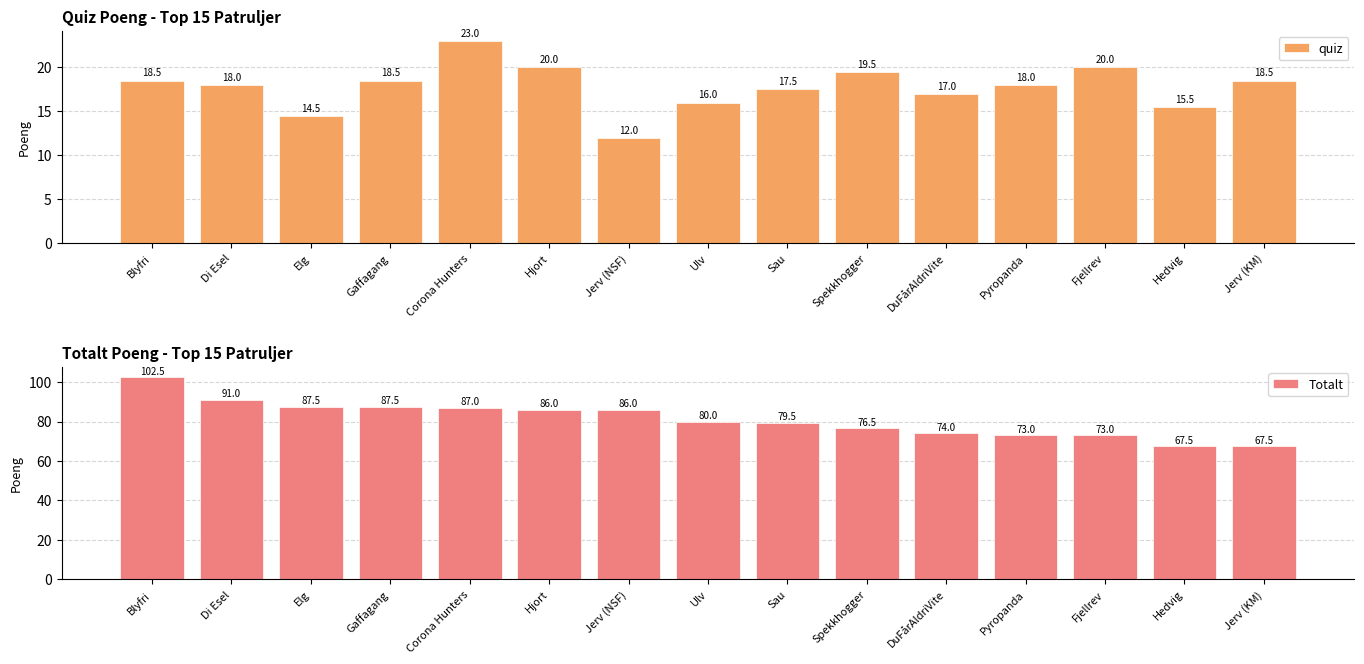

Which label corresponds to the smallest value in the chart?

Jerv (NSF)